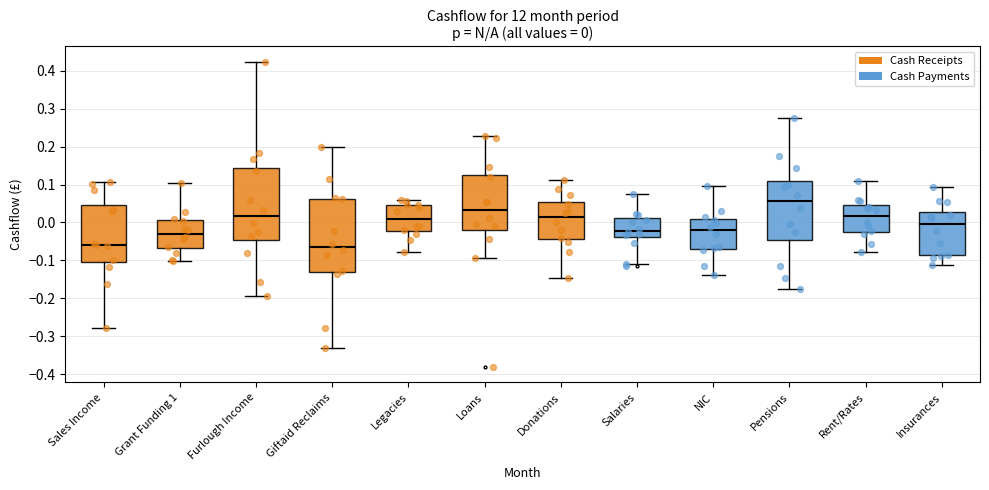

Which box's median line is the highest?

Pensions